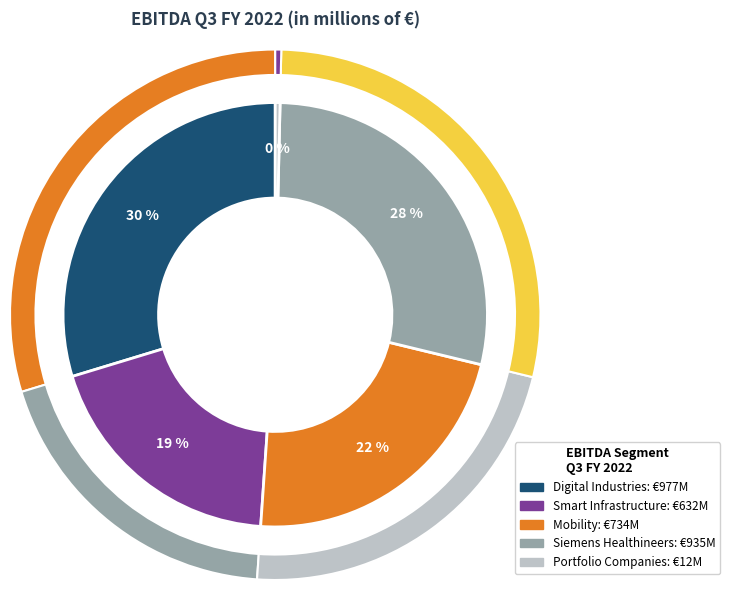

To the nearest percent, what is the difference between the Smart Infrastructure and Mobility slice percentages?

3%